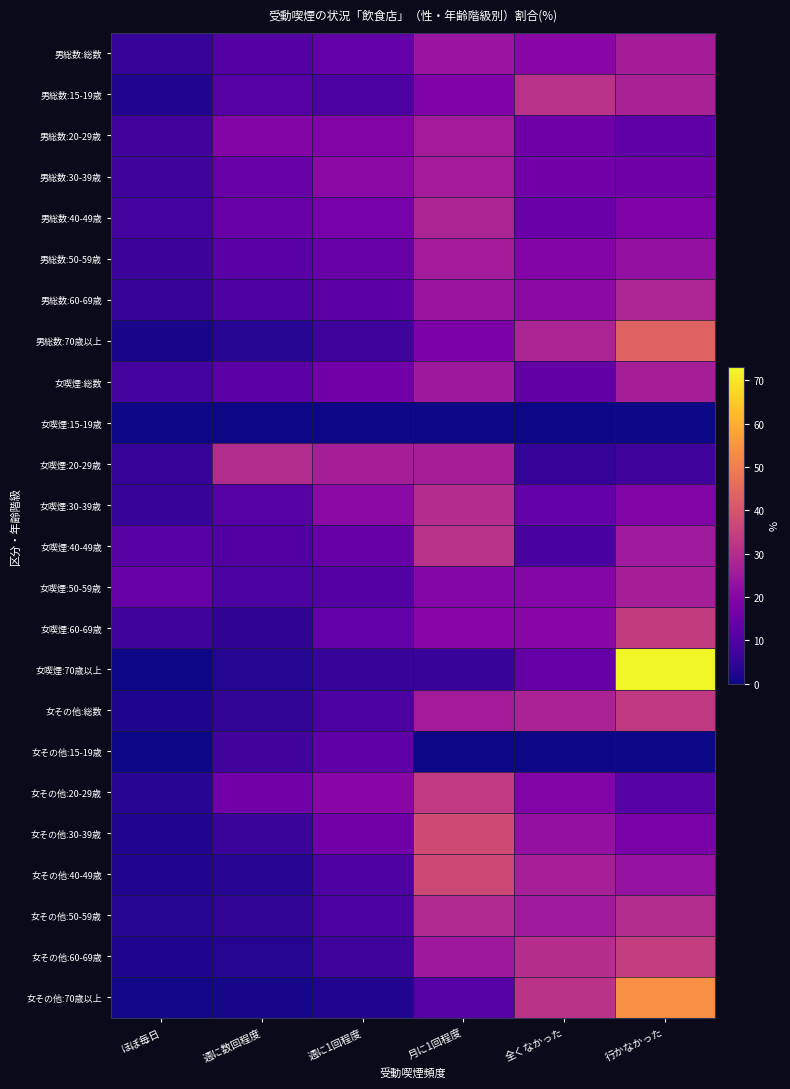

What is the total value across all series at ほぼ毎日?

109.4